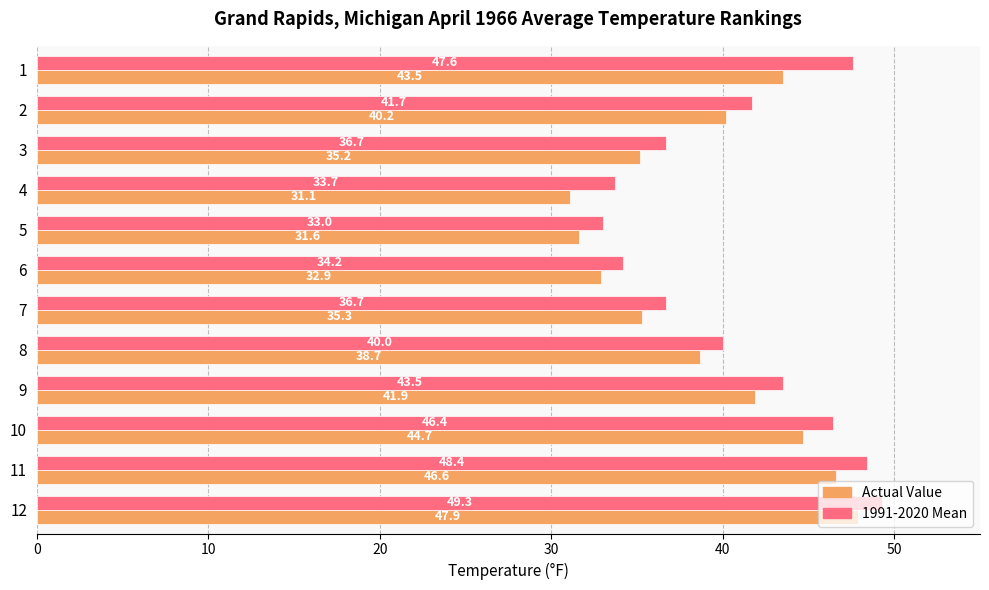

What is the total value across all series at 5?

64.6